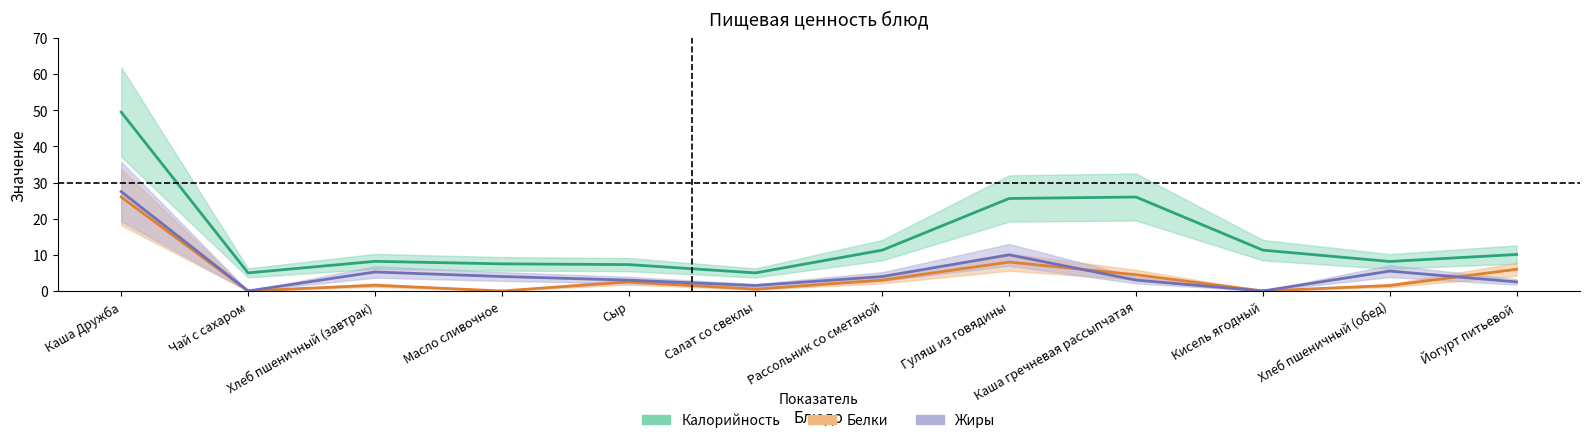

True or false: Жиры and Калорийность intersect in this chart.

False